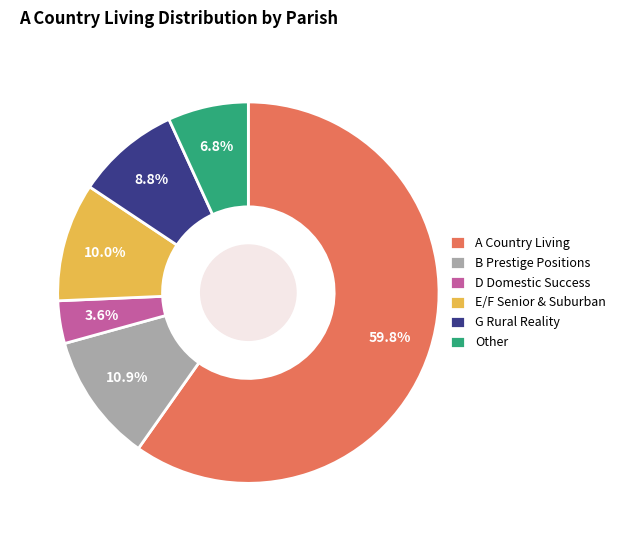

How many slices are in this pie chart?

6